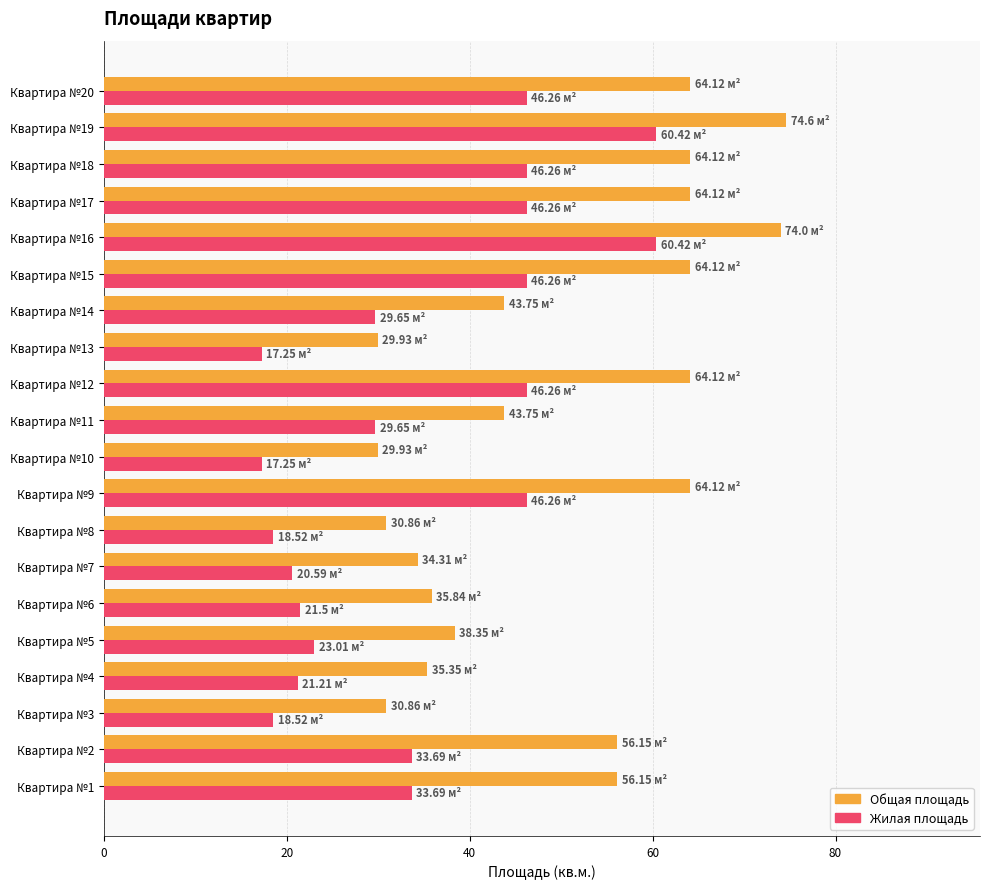

At how many categories does at least one series exceed 59?

8